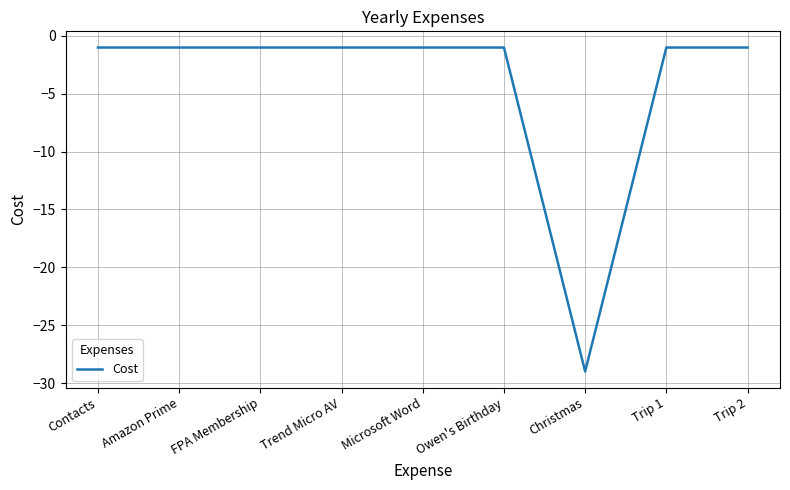

Does the chart have visible grid lines?

Yes